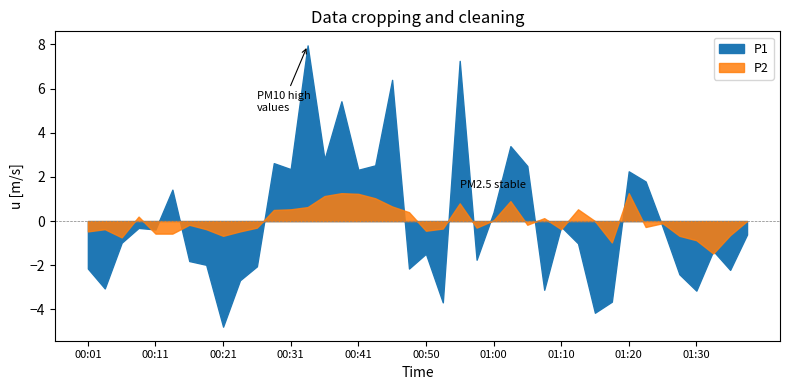

What are all the series names shown in the legend?

P1, P2